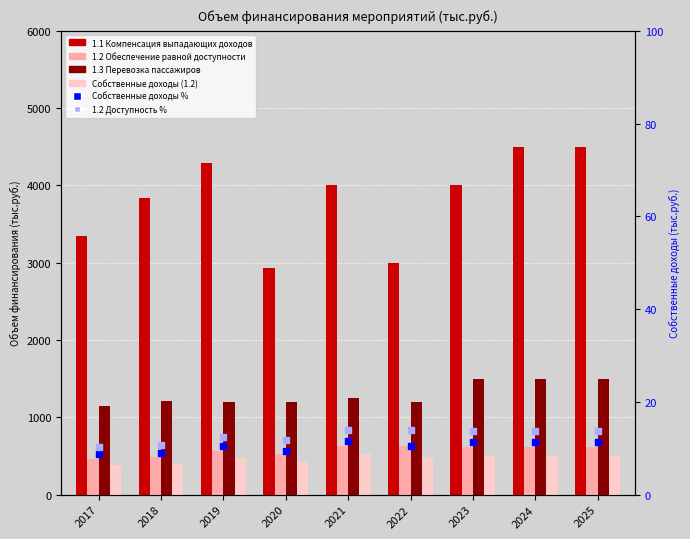

Which series reaches the maximum Y coordinate?

1.1 Компенсация выпадающих доходов